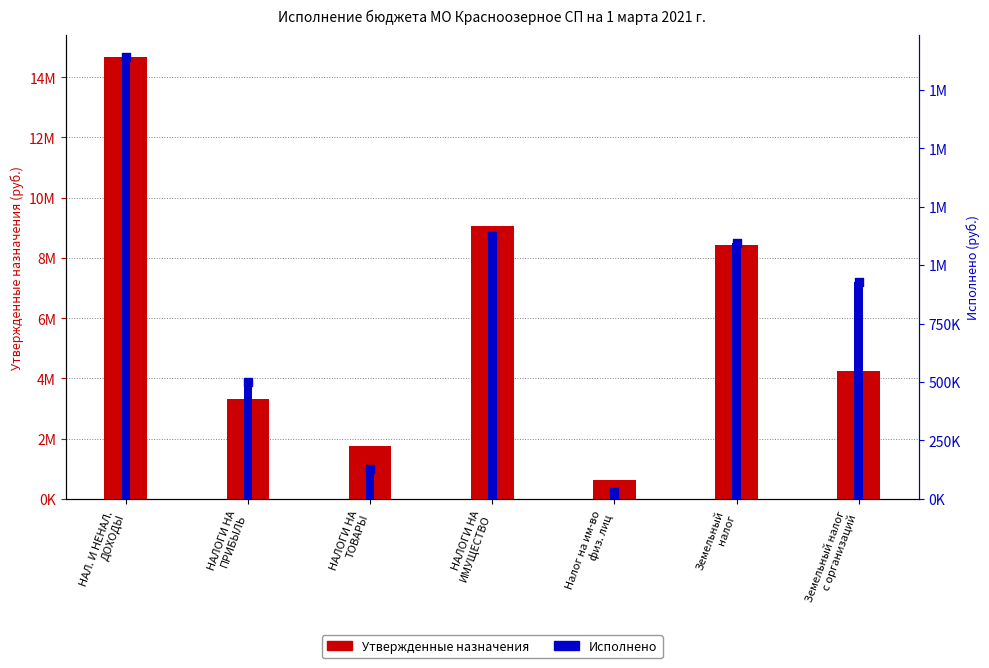

Is the value of Исполнено at НАЛОГИ НА
ТОВАРЫ greater than the value of Утвержденные назначения at Земельный налог
с организаций?

No